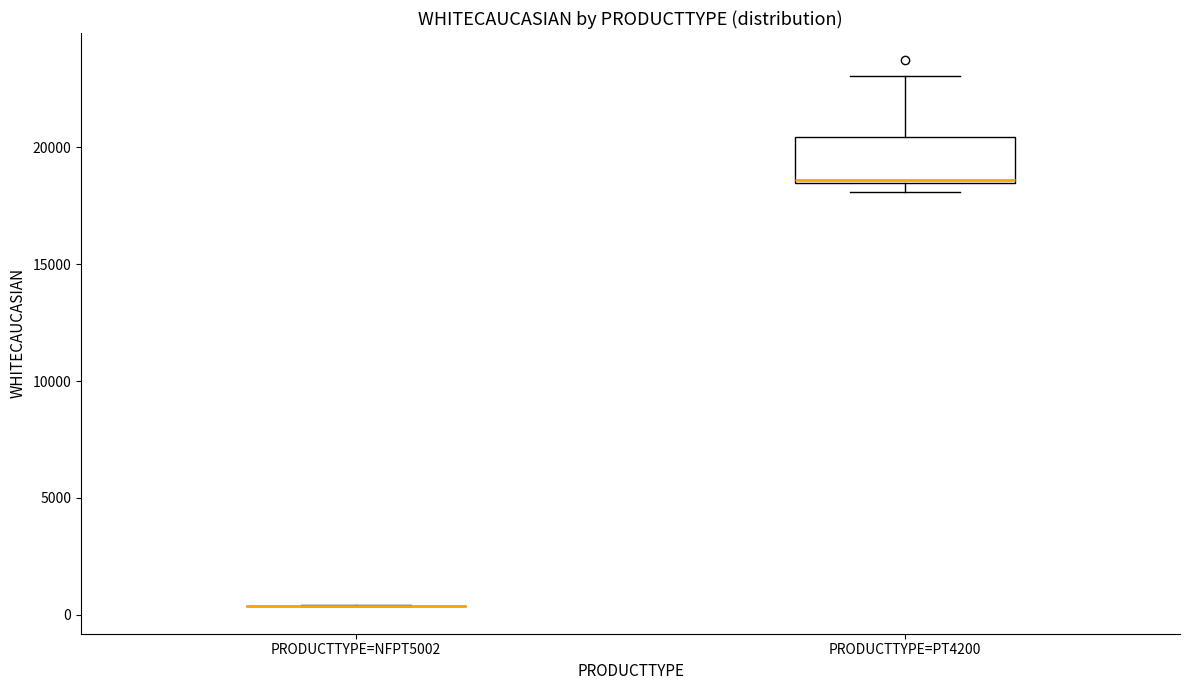

Reading left to right, transcribe this box plot: for each box, give where its median line is, the range the box spans, and where its two whiskers end, as read against the y-axis. The values are not printed on the chart, so give them approximately, as read against the axis.

PRODUCTTYPE=NFPT5002: box collapsed to a line at 500, whiskers 500 to 500
PRODUCTTYPE=PT4200: median 18500 (just above the box's lower edge), box 18500 to 20500, whiskers 18000 to 23000